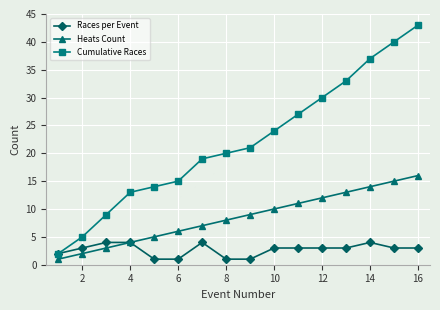

True or false: Heats Count and Cumulative Races cross at least once.

False